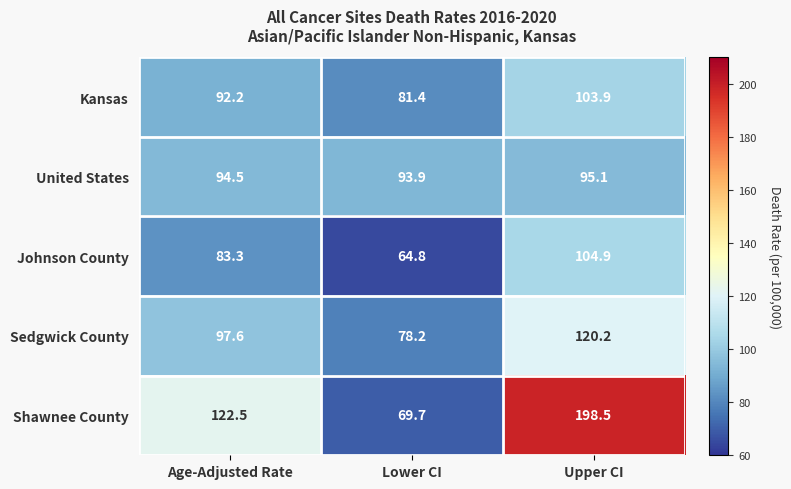

Which series has the largest total across all categories?

Shawnee County